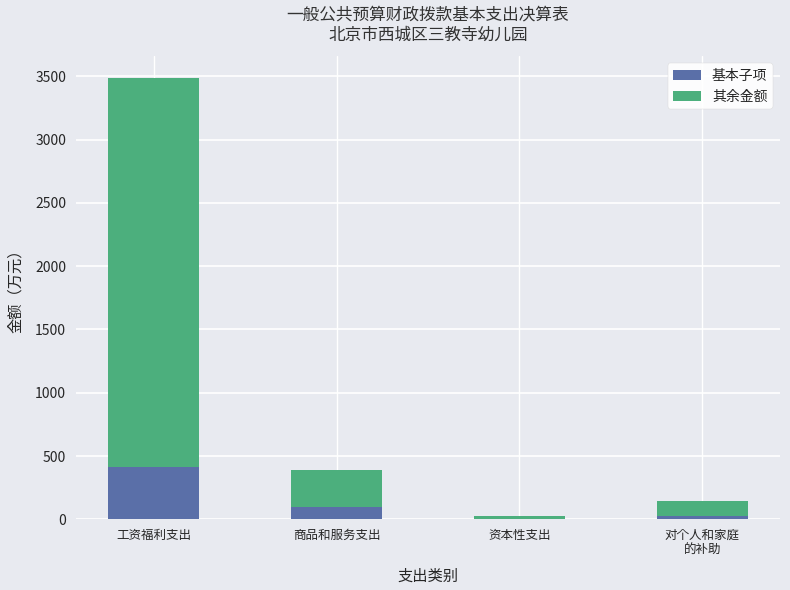

Is it true that 基本子项 equals 574.3 at 工资福利支出?

False